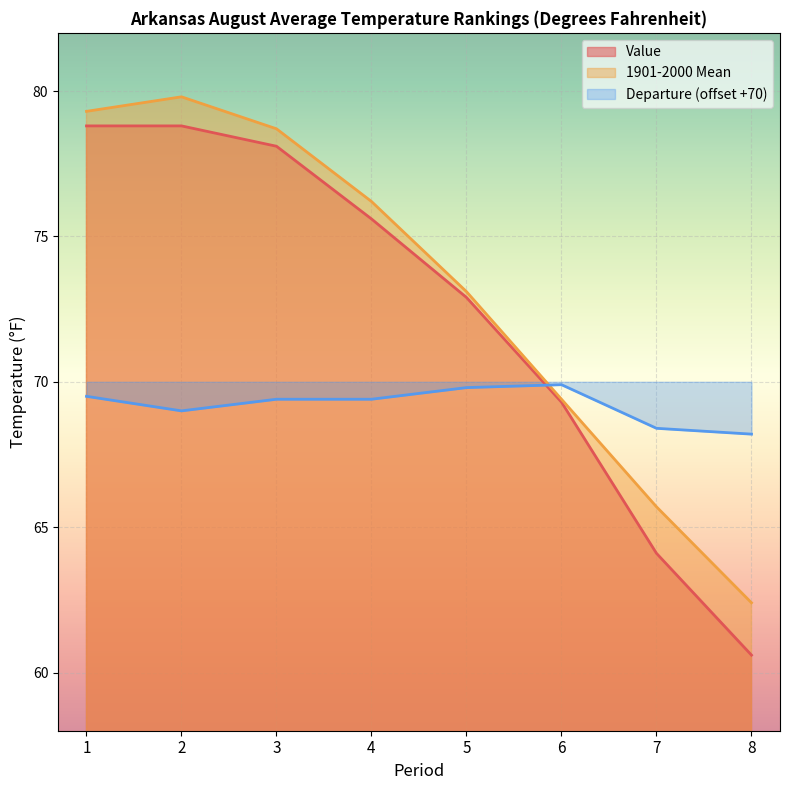

True or false: 1901-2000 Mean and Value cross at least once.

False